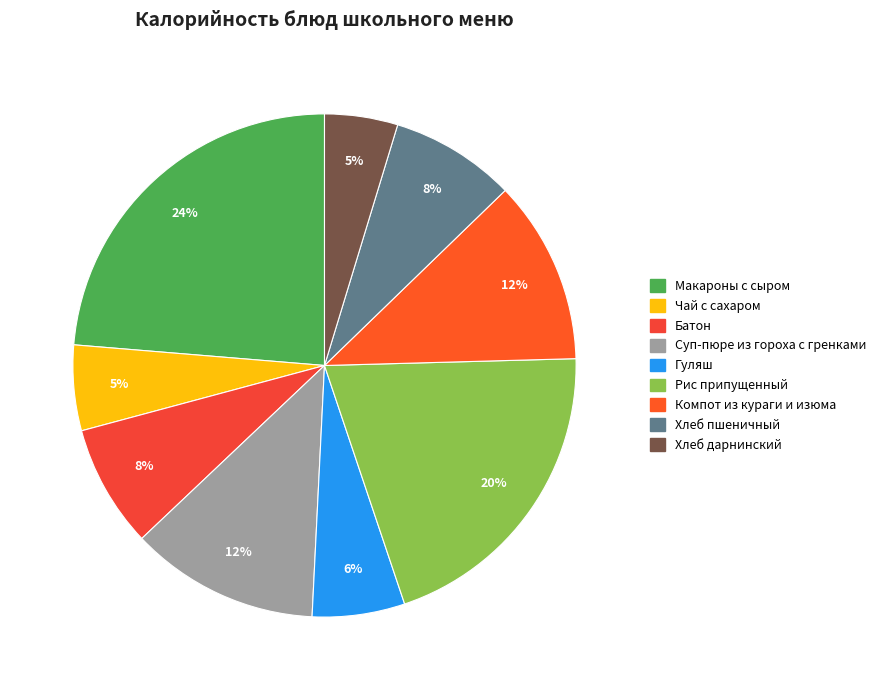

To the nearest percent, what percentage of the pie is Хлеб дарнинский?

5%